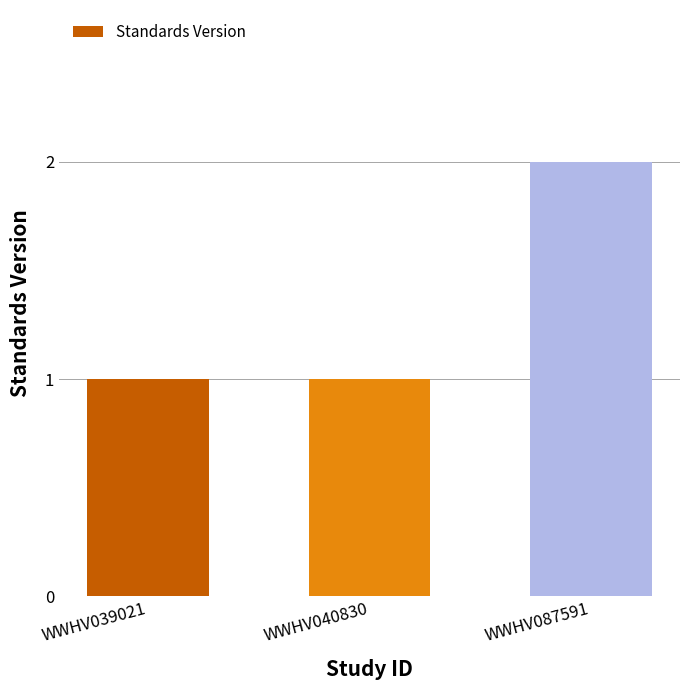

Does the chart contain any negative values?

No